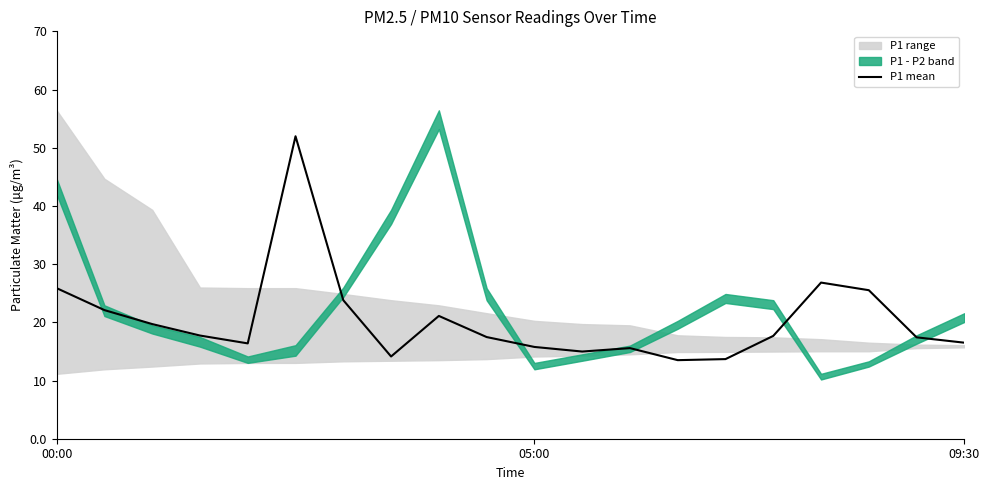

What is the ratio of the value at 12 to the value at 13?

1.2